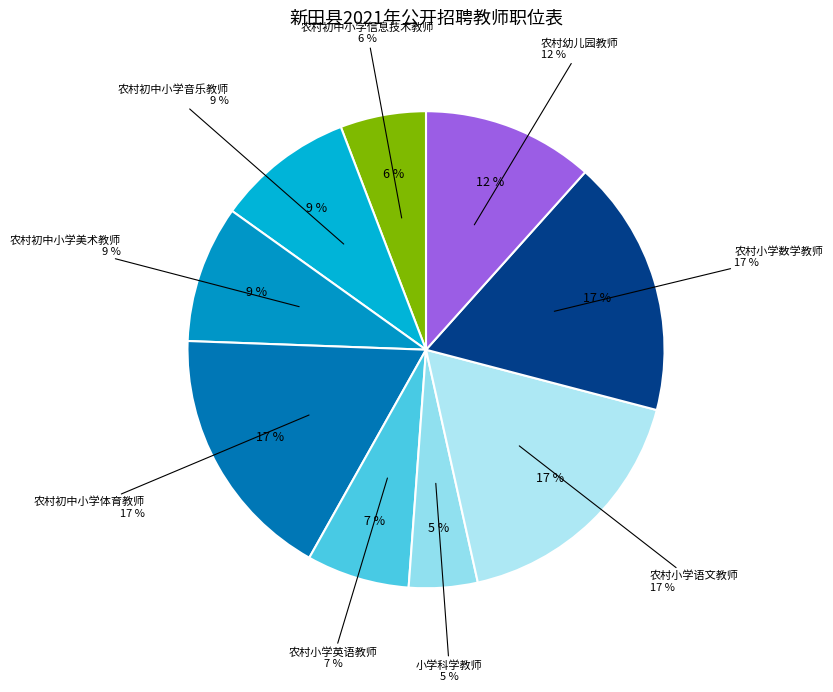

Combined, what portion of the pie is 农村小学英语教师 and 农村初中小学信息技术教师?

12.8%